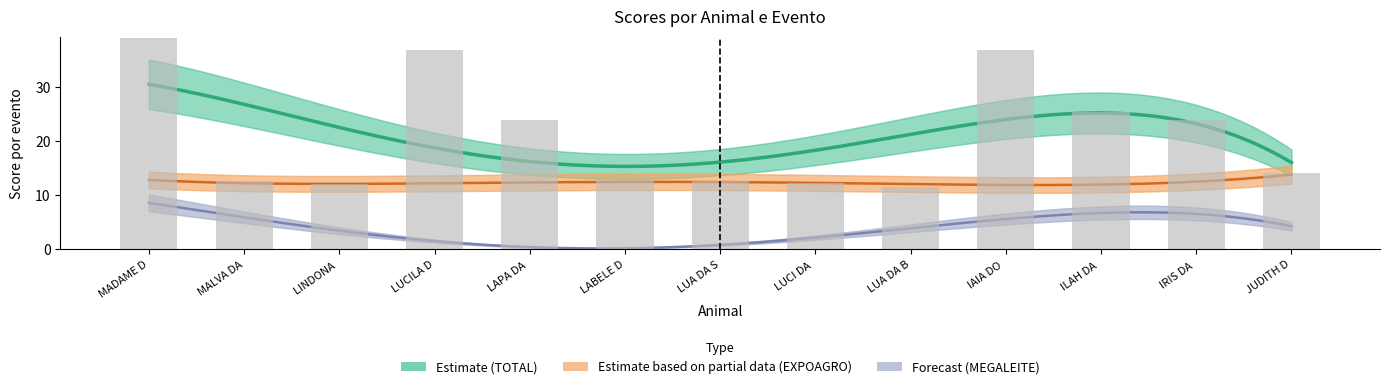

Which series has the largest total across all categories?

TOTAL